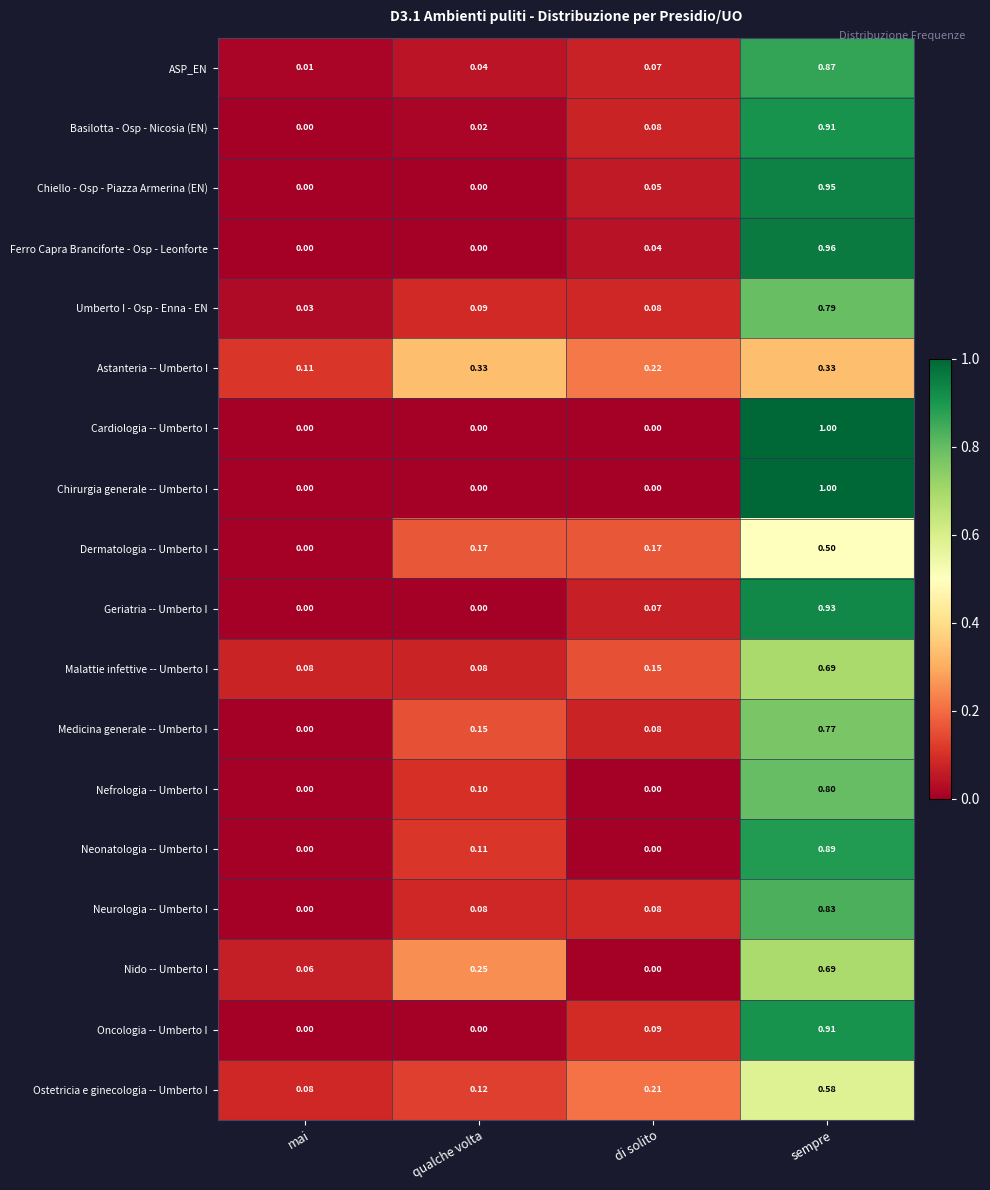

Between qualche volta and di solito, which series saw the biggest shift?

Nido -- Umberto I